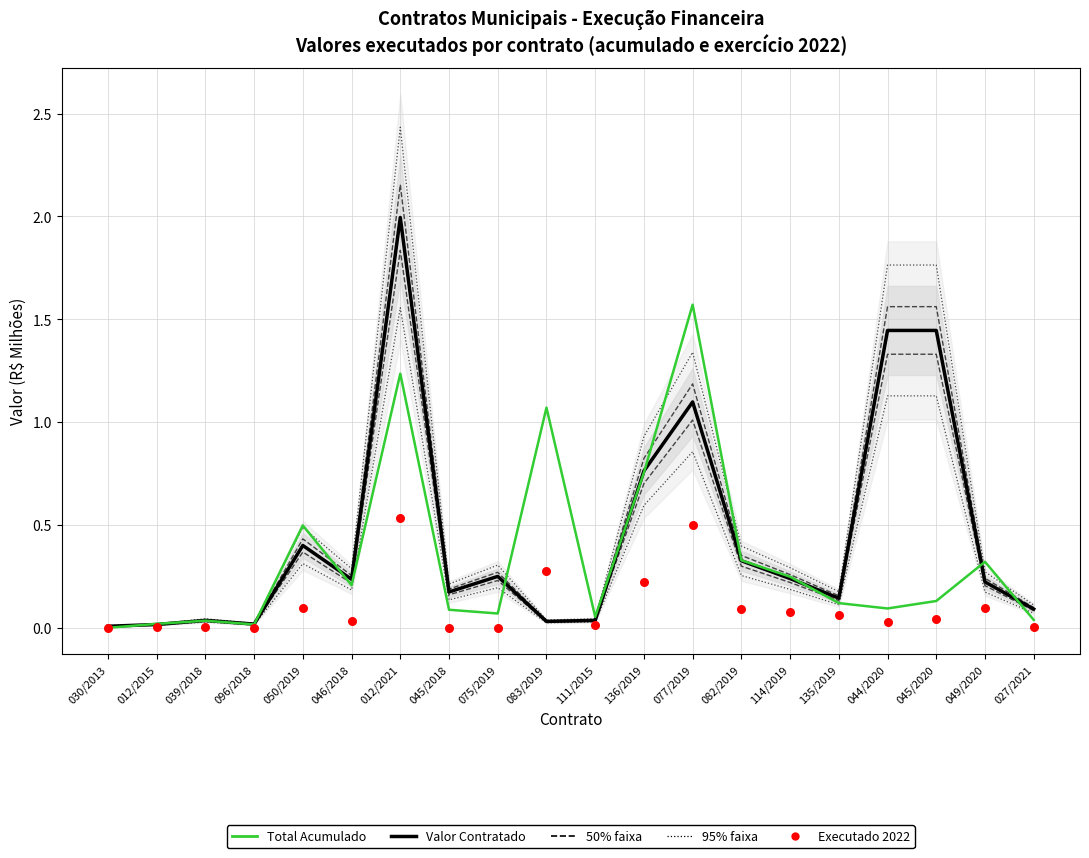

What is the total value across all series at 083/2019?

1.4